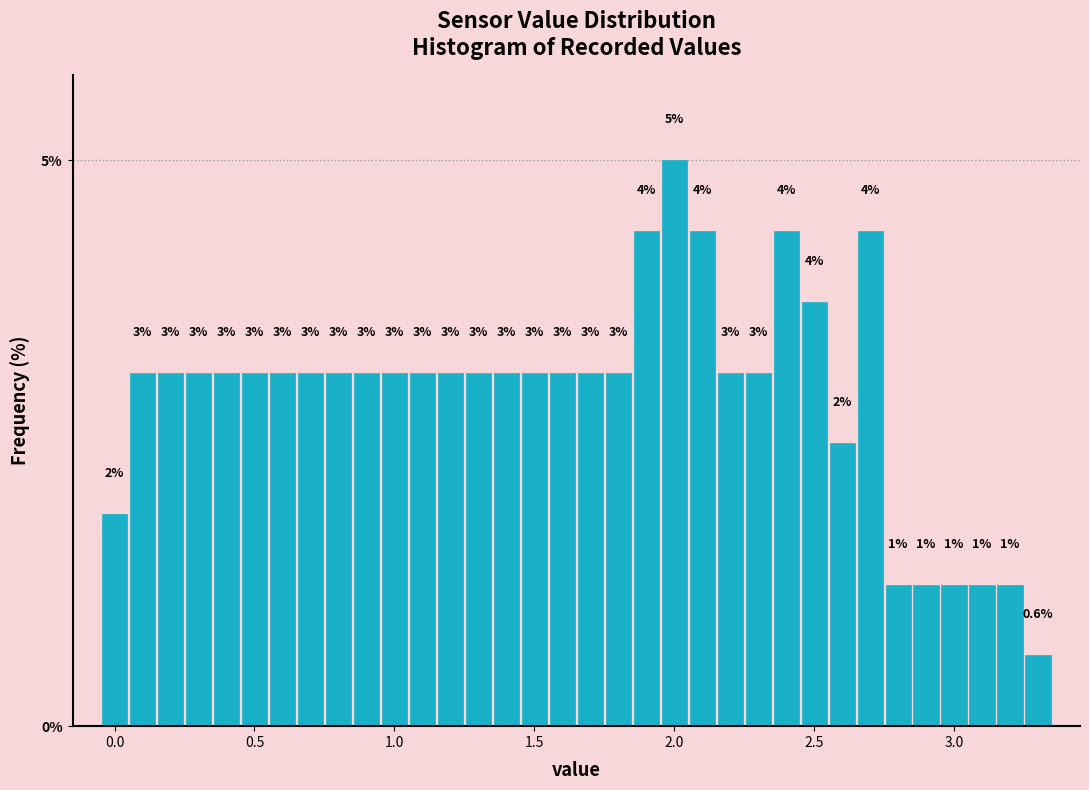

Read against the x-axis, roughly where is the centre of the tallest bar?

2.00